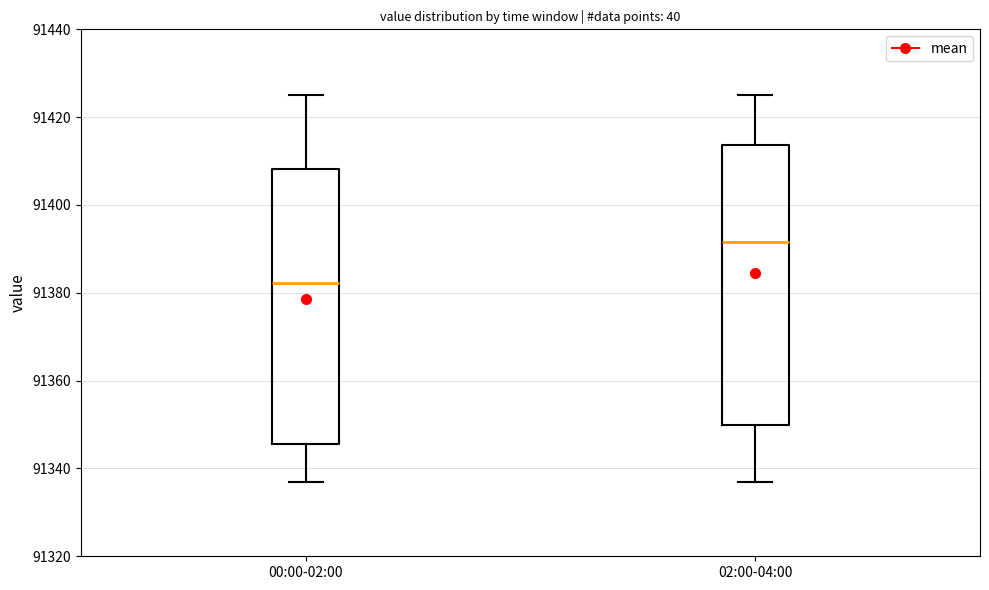

Reading left to right, transcribe this box plot: for each box, give where its median line is, the range the box spans, and where its two whiskers end, as read against the y-axis. The values are not printed on the chart, so give them approximately, as read against the axis.

00:00-02:00: median 91382, box 91346 to 91408, whiskers 91336 to 91426
02:00-04:00: median 91392, box 91350 to 91414, whiskers 91336 to 91426